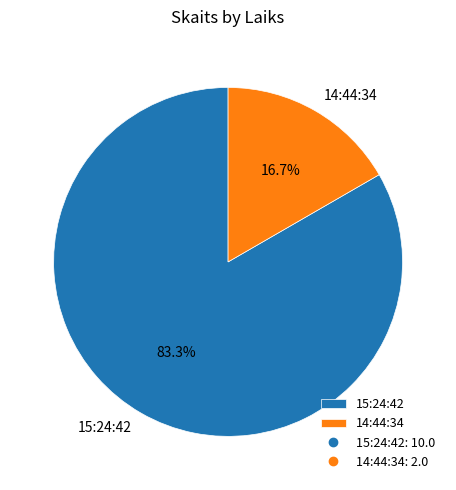

What percentage is the 15:24:42 slice, to the nearest percent?

83%